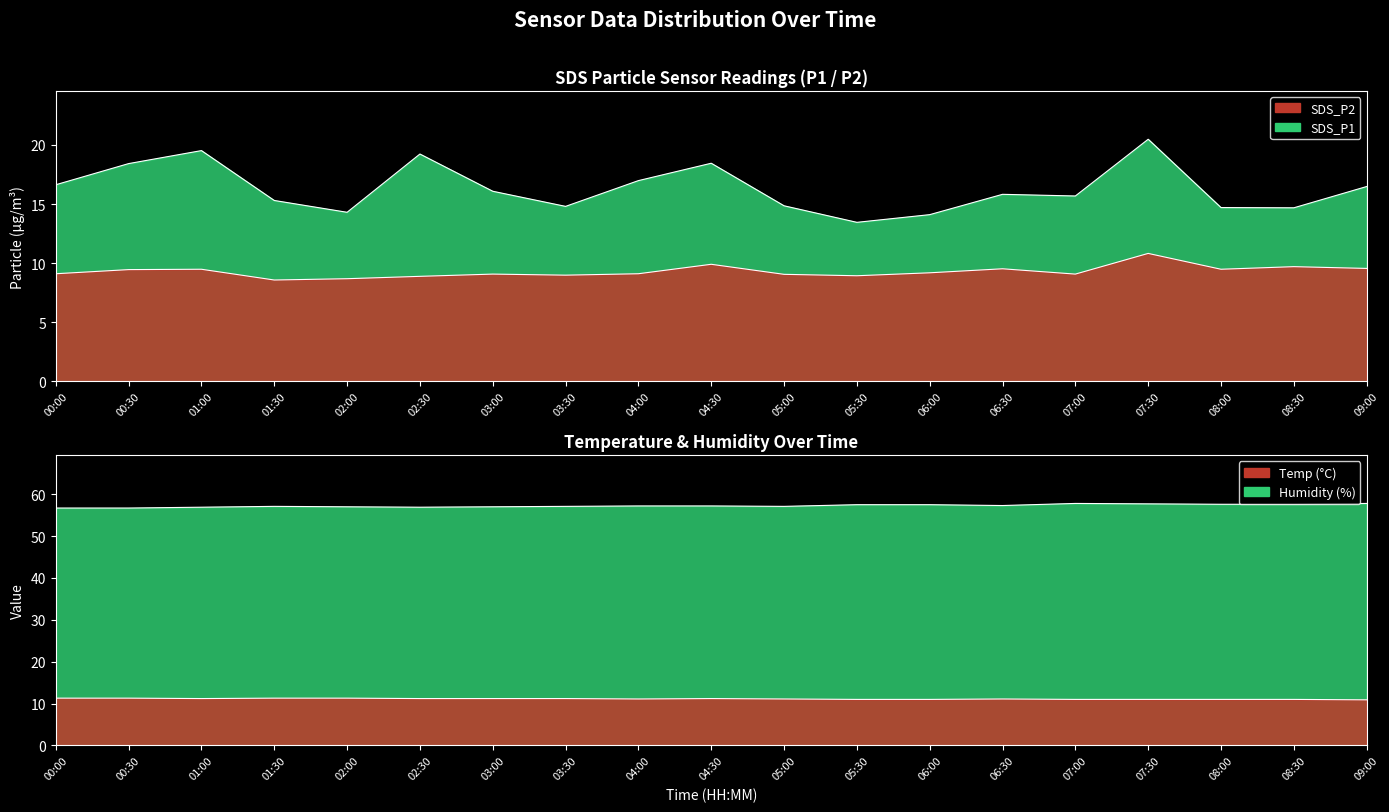

True or false: SDS_P1 and Temp intersect in this chart.

False